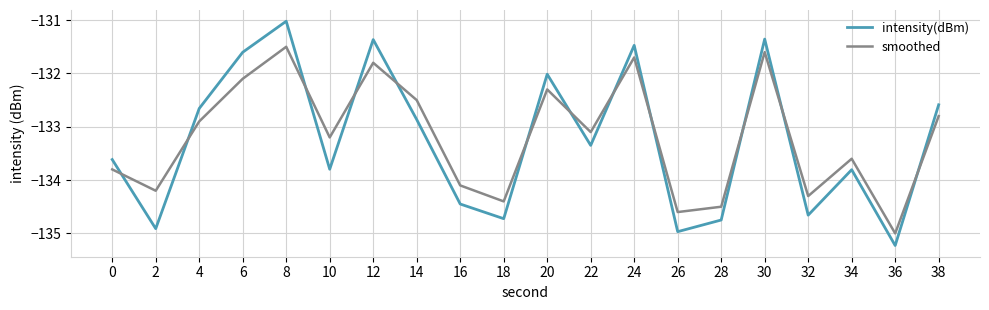

At which label does intensity(dBm) reach its minimum?

36